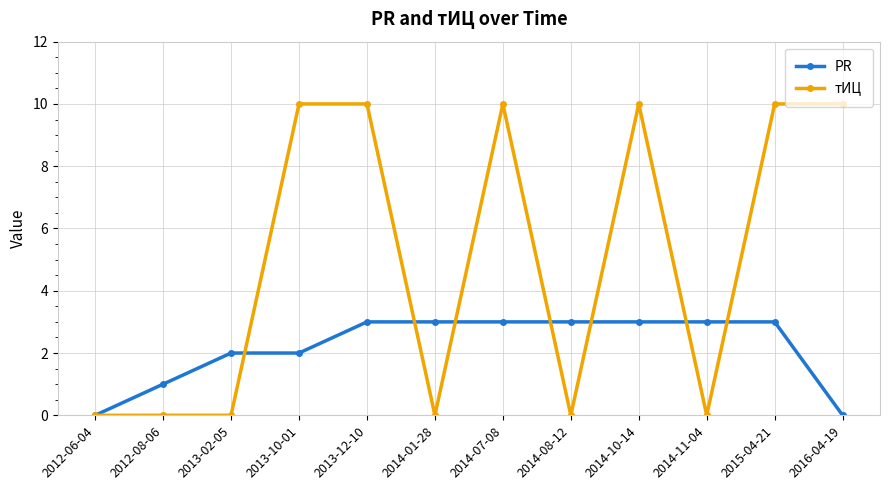

At how many categories does at least one series exceed 9?

6